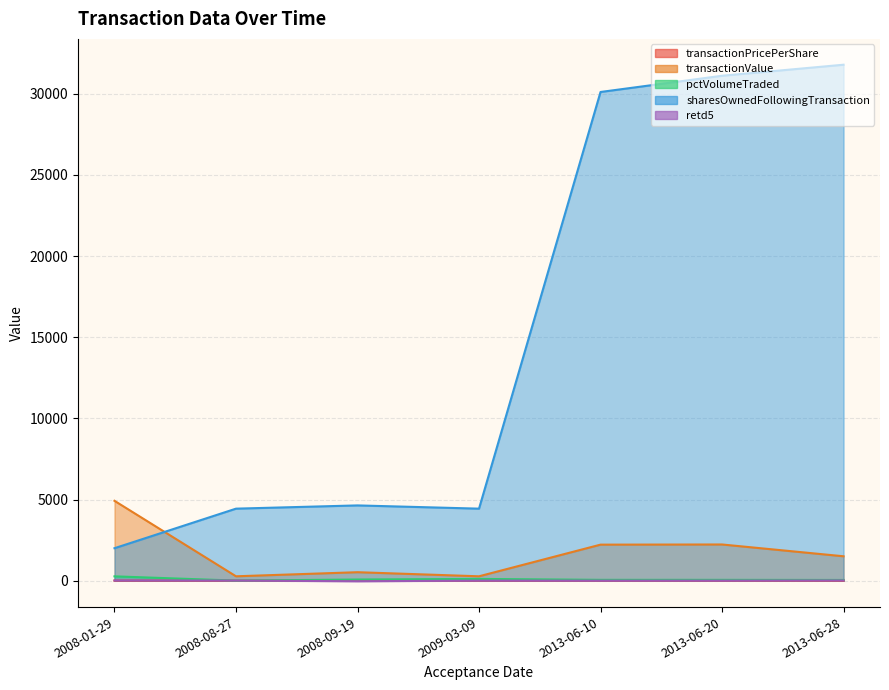

Rank the series by their maximum value, from lowest to highest.

transactionPricePerShare, retd5, pctVolumeTraded, transactionValue, sharesOwnedFollowingTransaction